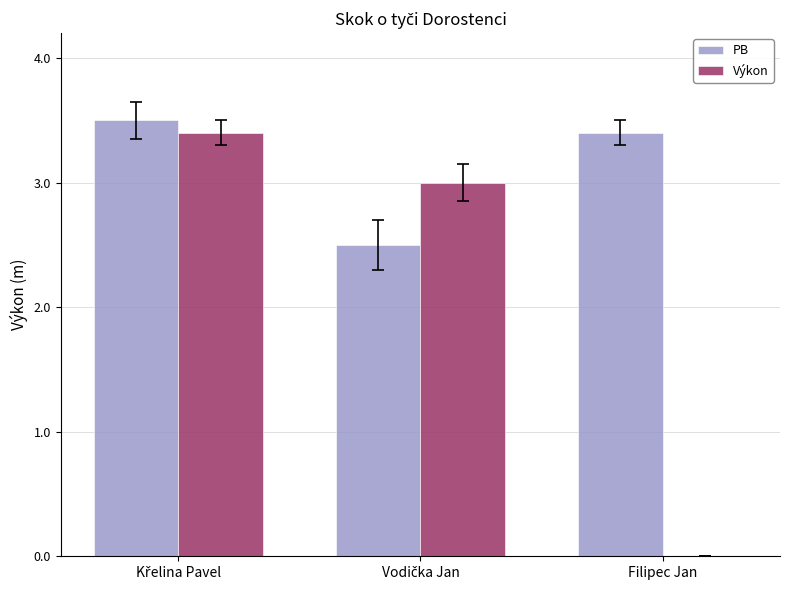

What is the highest value of the Výkon series?

3.4